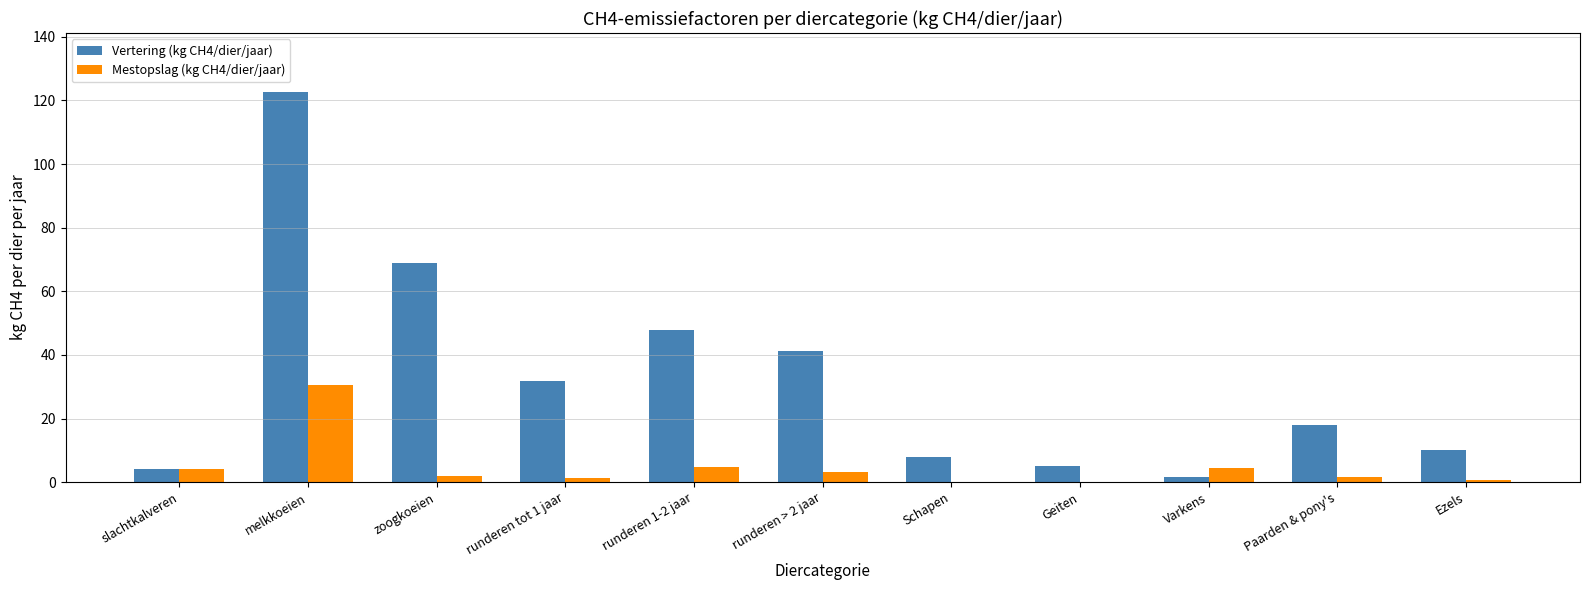

Which category has the highest value across all series?

melkkoeien